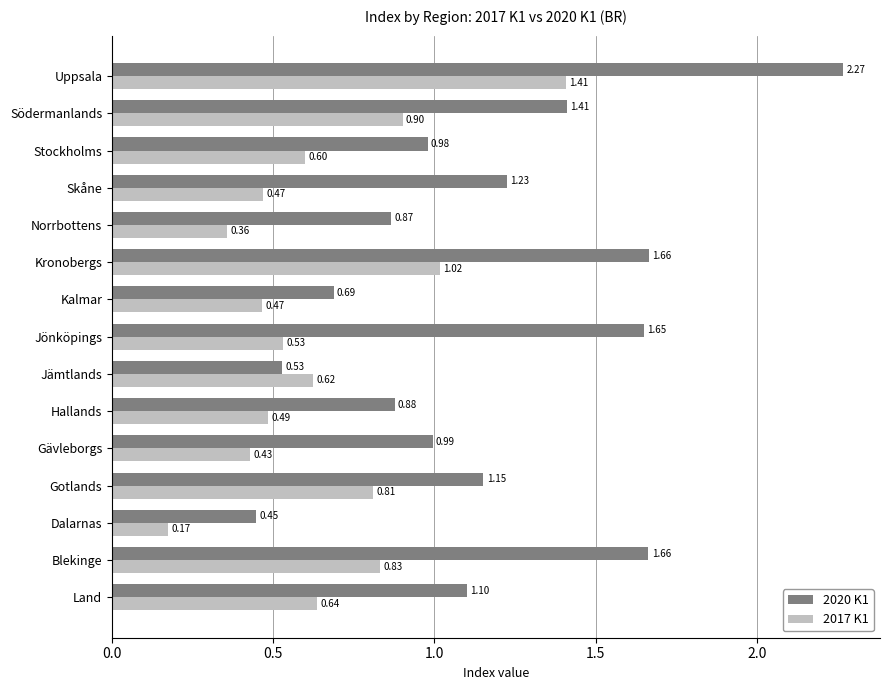

What is the sum of all 2020 K1 values?

17.5